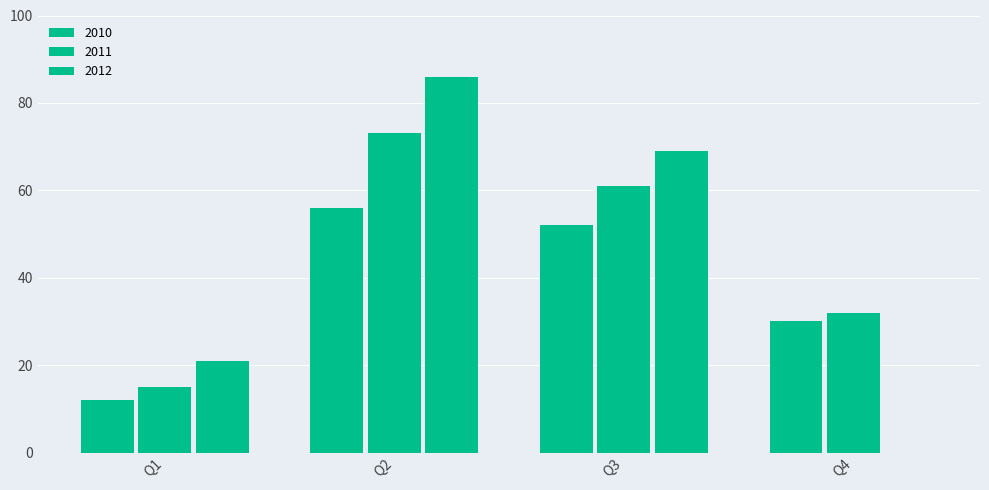

What is the sum of all 2011 values?

181